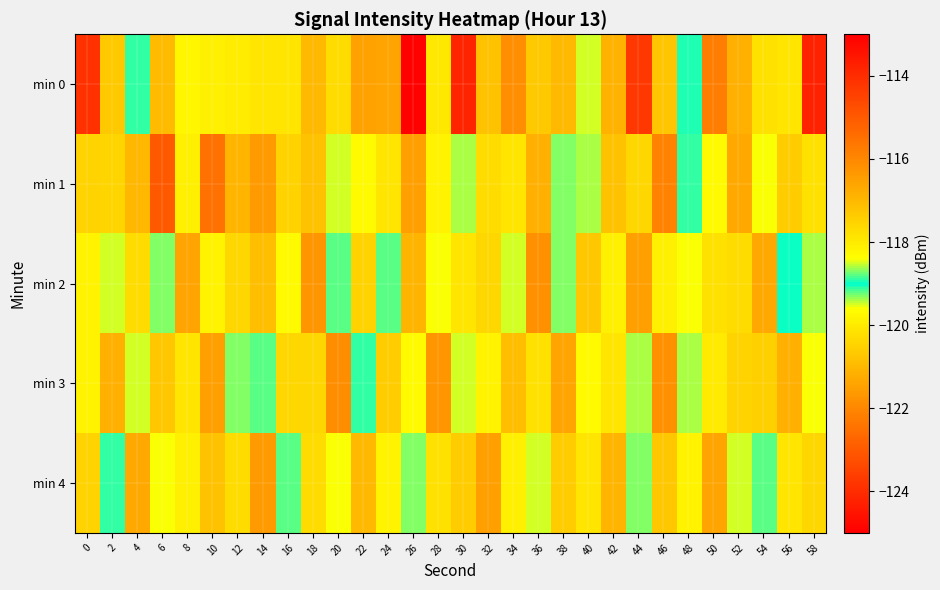

At which category is the sum across all series the highest?

58